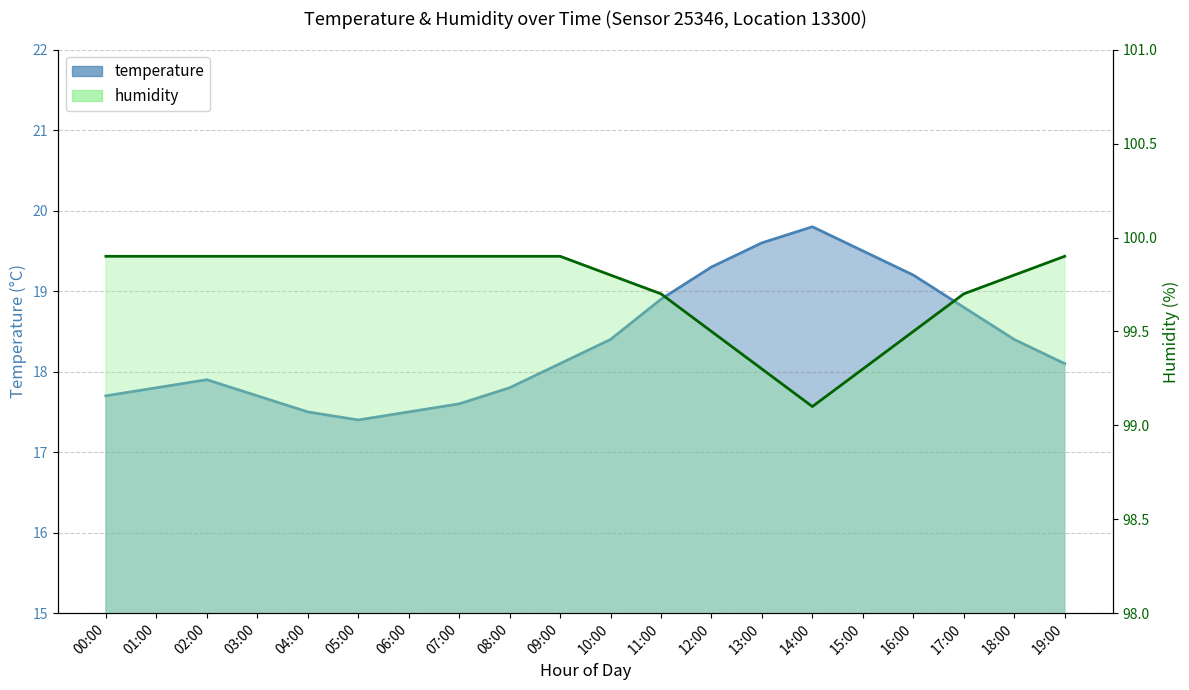

Between 11:00 and 17:00, which series saw the biggest shift?

temperature